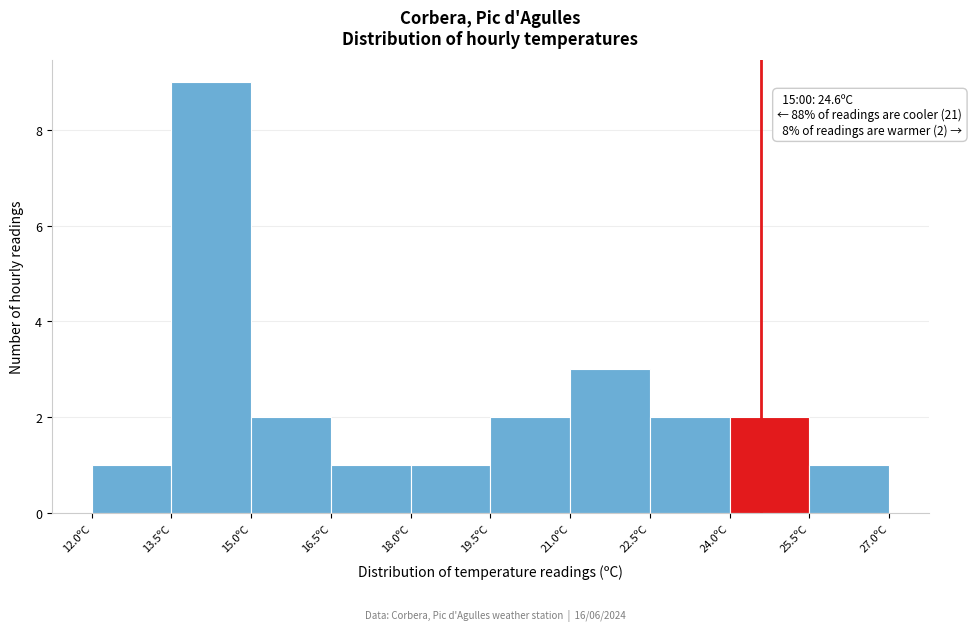

Which range on the x-axis has the tallest bar?

13.5 to 15.0